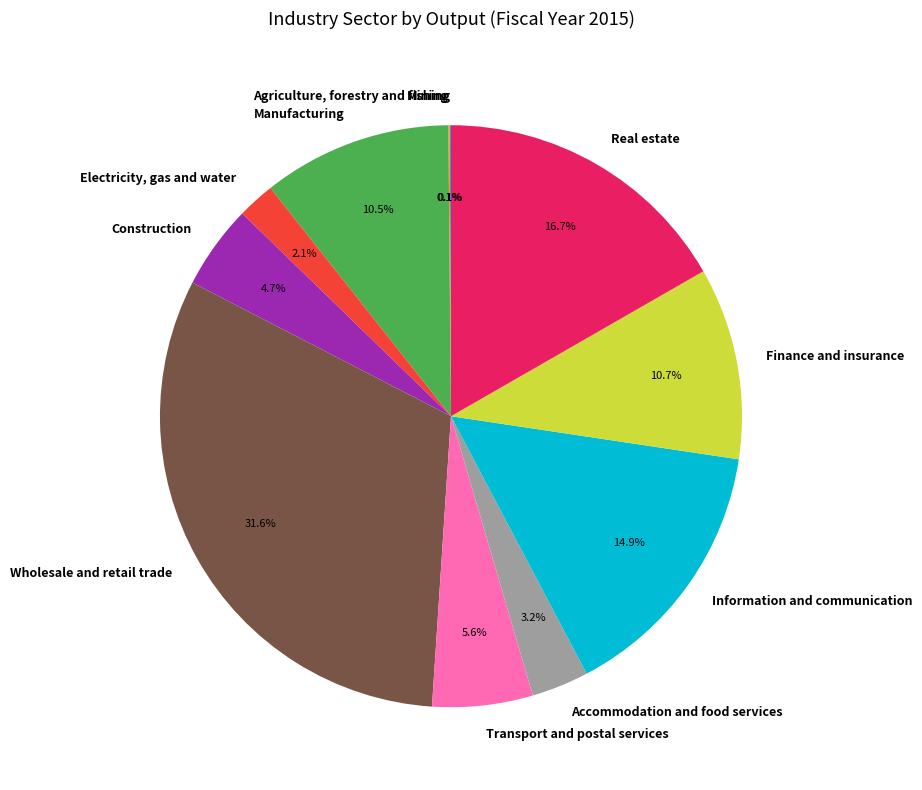

Combined, do Accommodation and food services and Electricity, gas and water account for over 50%?

No